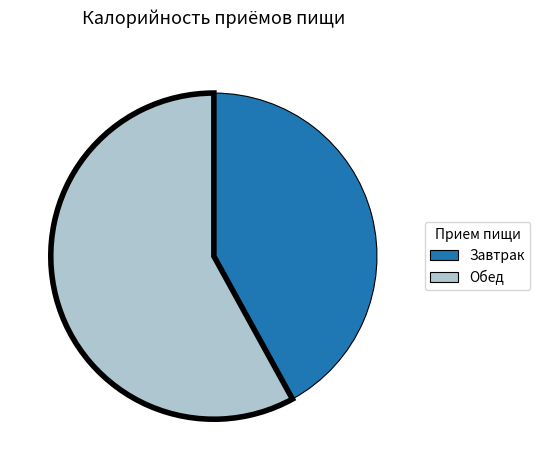

Between Завтрак and Обед, which is larger?

Обед